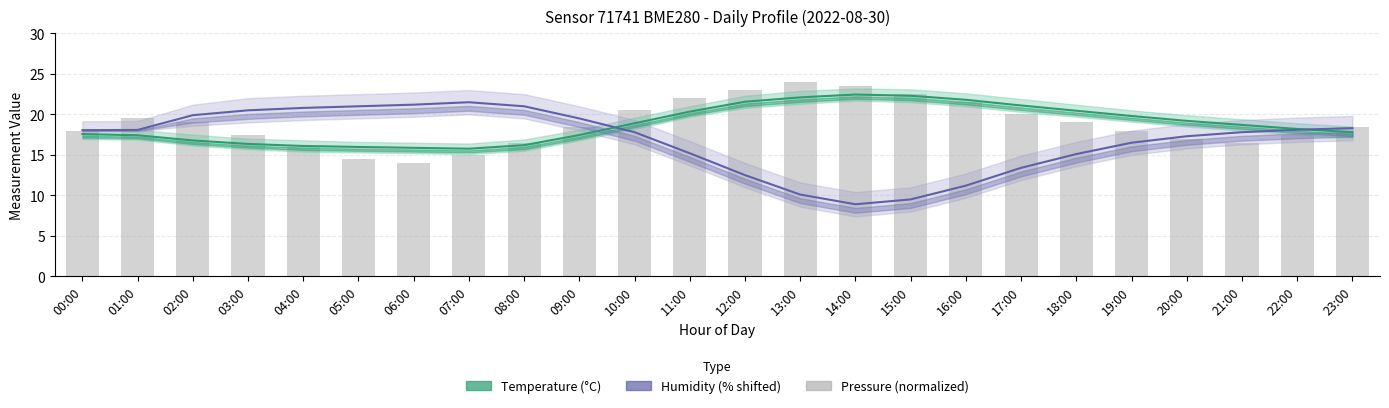

Which series has the largest range (max minus min)?

humidity (shifted)